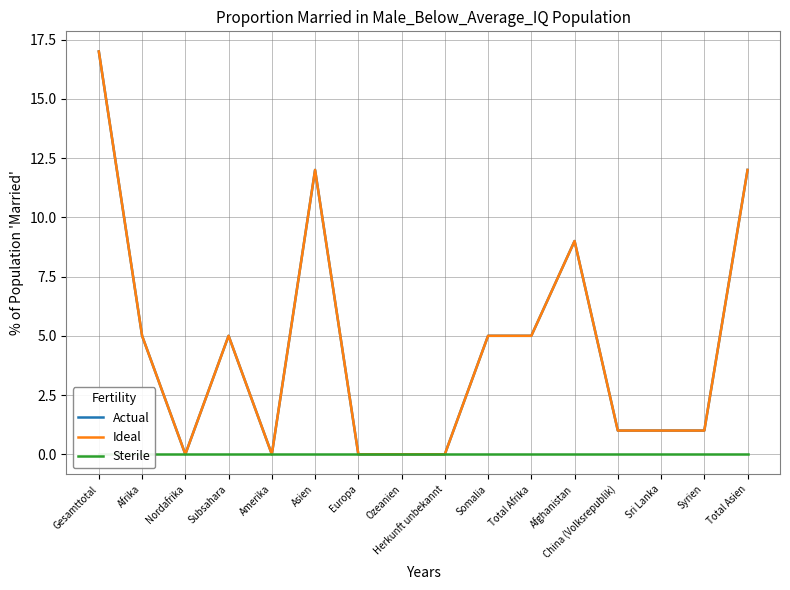

Reading left to right, transcribe all the data shown in this chart.

Actual: Gesamttotal=17	Afrika=5	Nordafrika=0	Subsahara=5	Amerika=0	Asien=12	Europa=0	Ozeanien=0	Herkunft unbekannt=0	Somalia=5	Total Afrika=5	Afghanistan=9	China (Volksrepublik)=1	Sri Lanka=1	Syrien=1	Total Asien=12
Ideal: Gesamttotal=17	Afrika=5	Nordafrika=0	Subsahara=5	Amerika=0	Asien=12	Europa=0	Ozeanien=0	Herkunft unbekannt=0	Somalia=5	Total Afrika=5	Afghanistan=9	China (Volksrepublik)=1	Sri Lanka=1	Syrien=1	Total Asien=12
Sterile: Gesamttotal=0	Afrika=0	Nordafrika=0	Subsahara=0	Amerika=0	Asien=0	Europa=0	Ozeanien=0	Herkunft unbekannt=0	Somalia=0	Total Afrika=0	Afghanistan=0	China (Volksrepublik)=0	Sri Lanka=0	Syrien=0	Total Asien=0